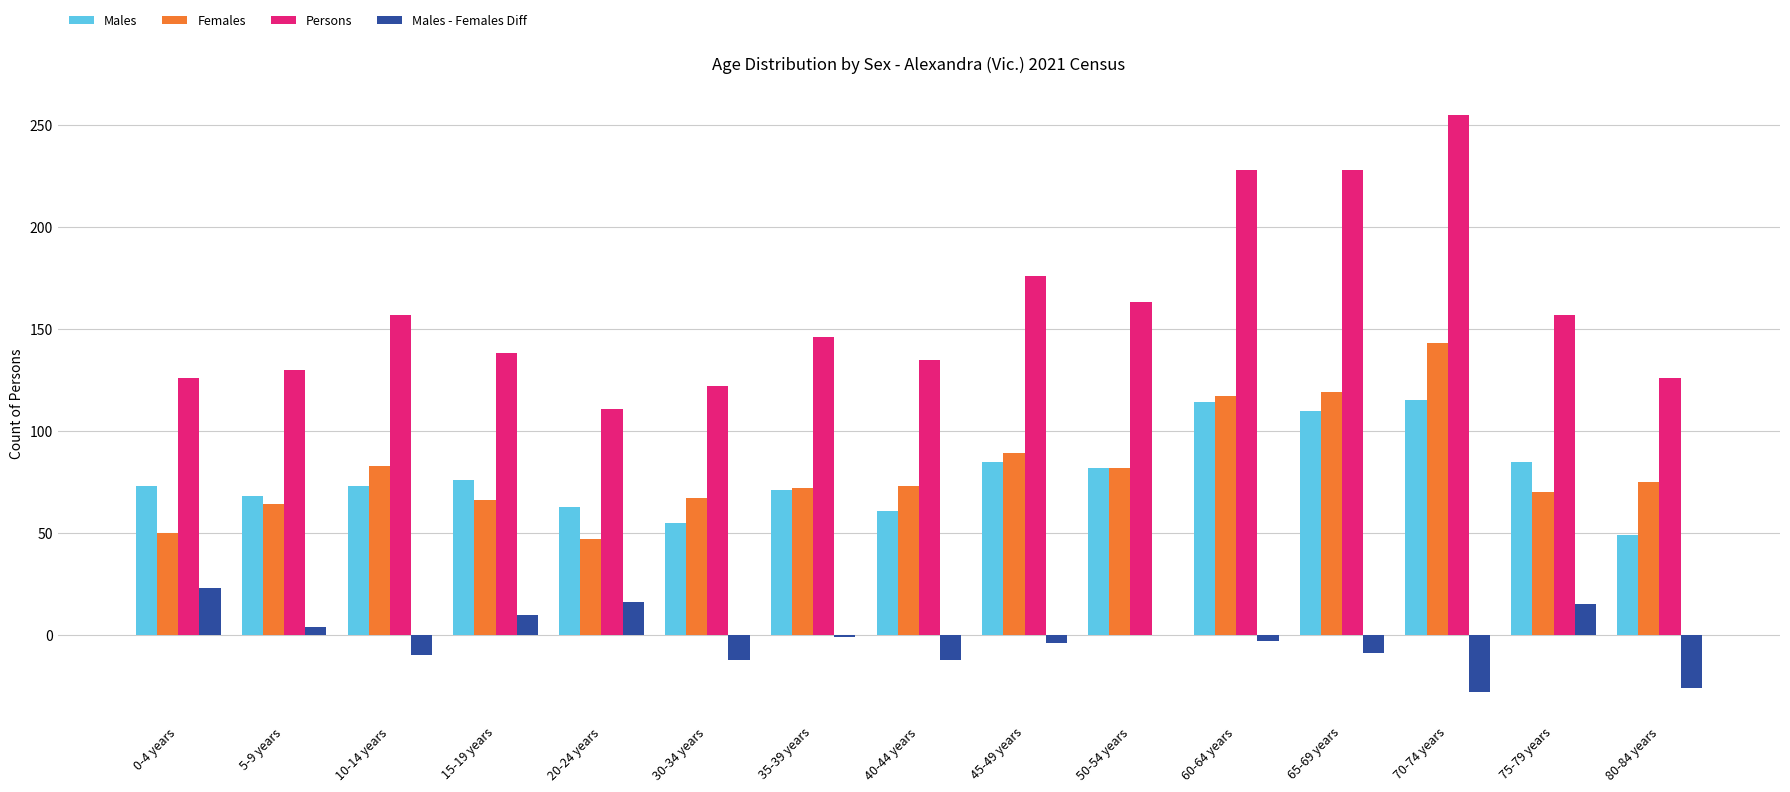

Which category has the highest value in the Males - Females Diff series?

0-4 years